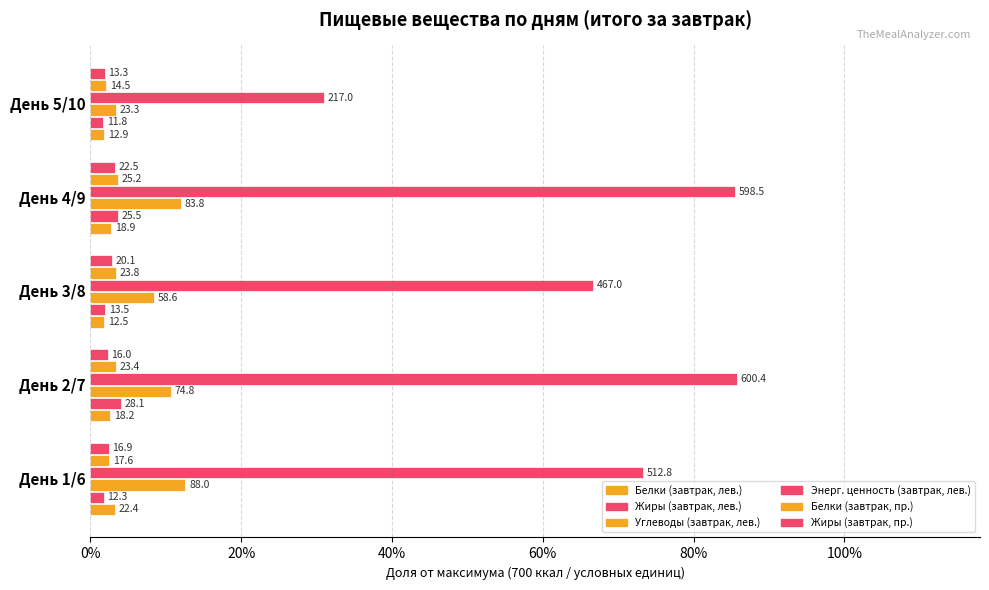

How many bars are there in each group?

6